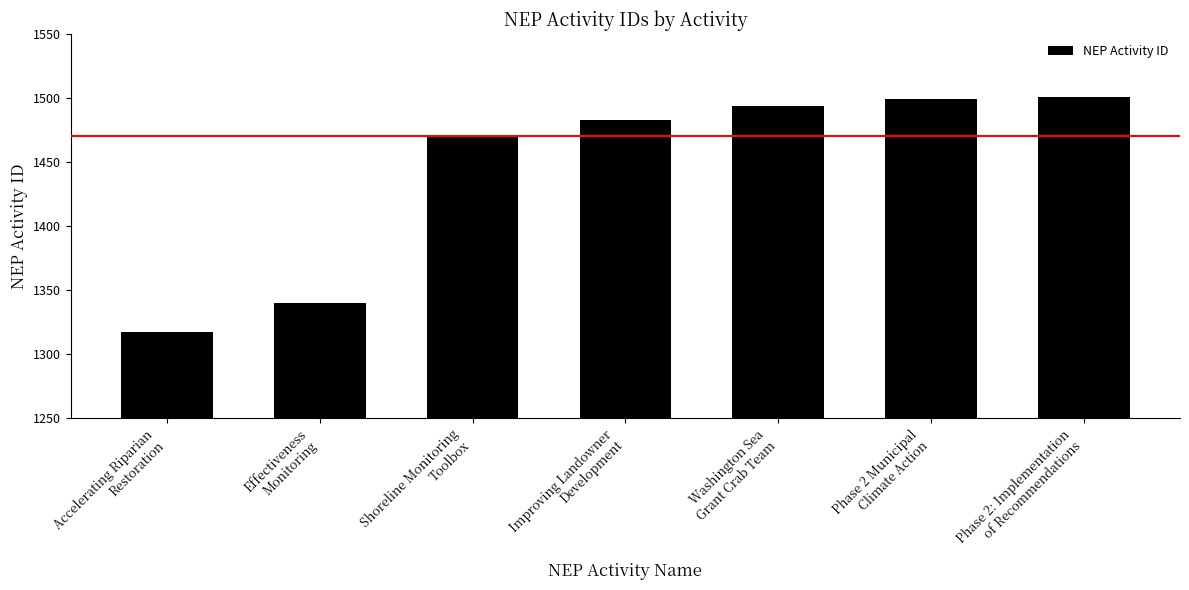

The chart shows a value of 1470 at Shoreline Monitoring
Toolbox. True or false?

True